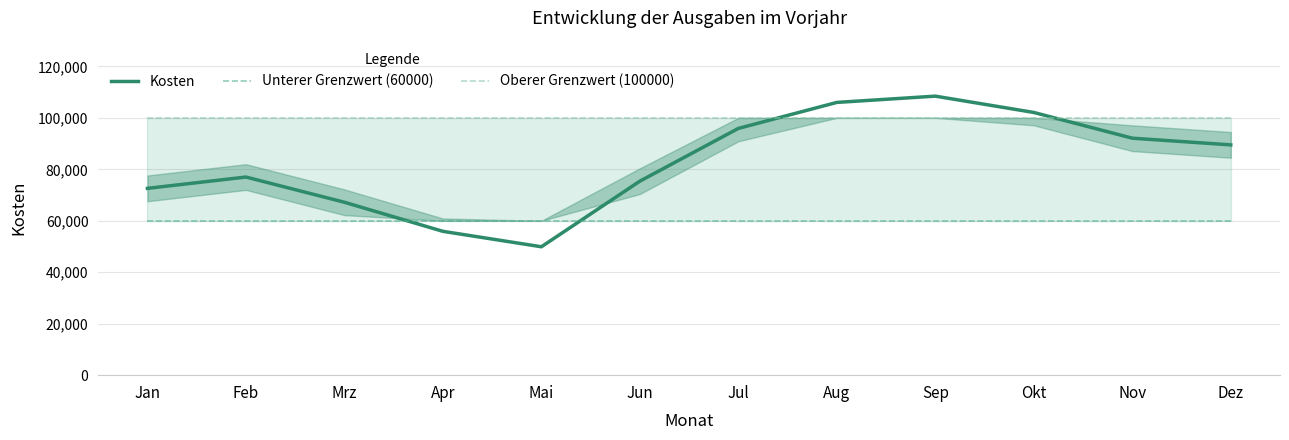

Between Nov and Mai, which is larger?

Nov